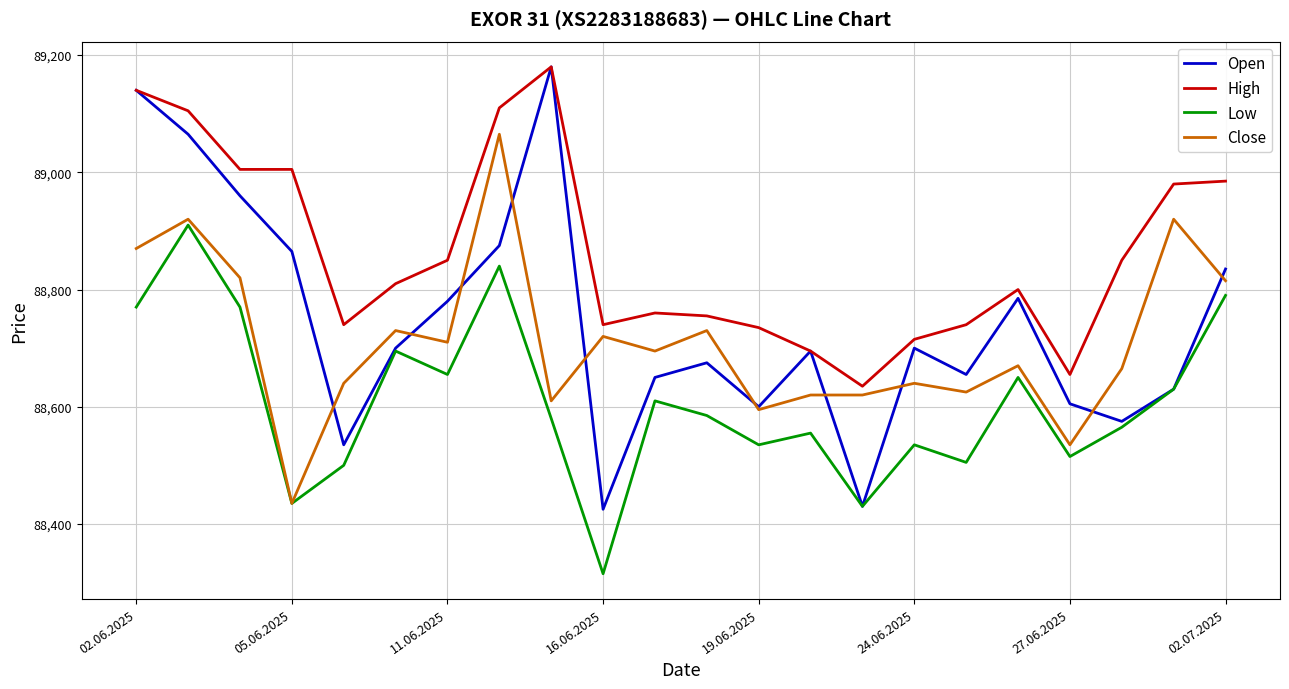

True or false: Low and High cross at least once.

False